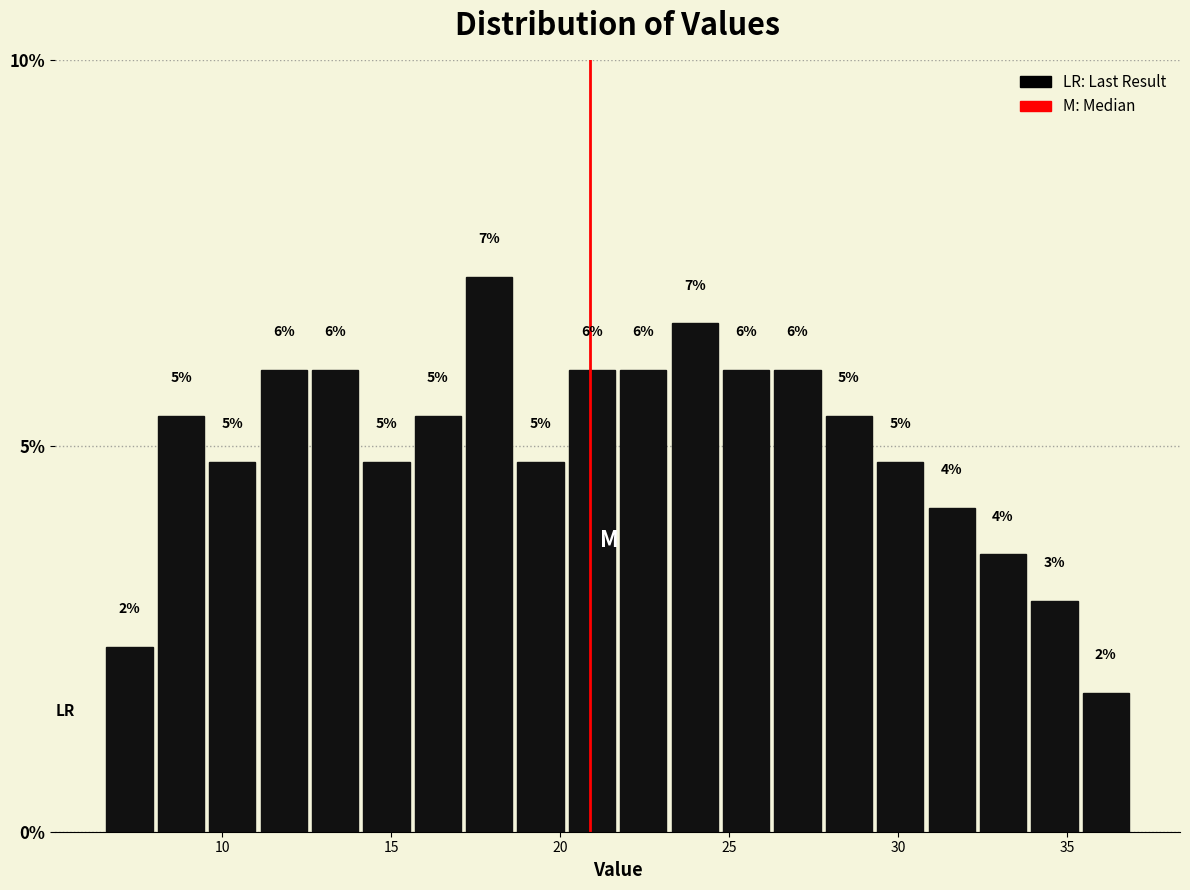

Around what value on the x-axis is the tallest bar? Give the approximate position of its centre, as read against the axis.

18.0